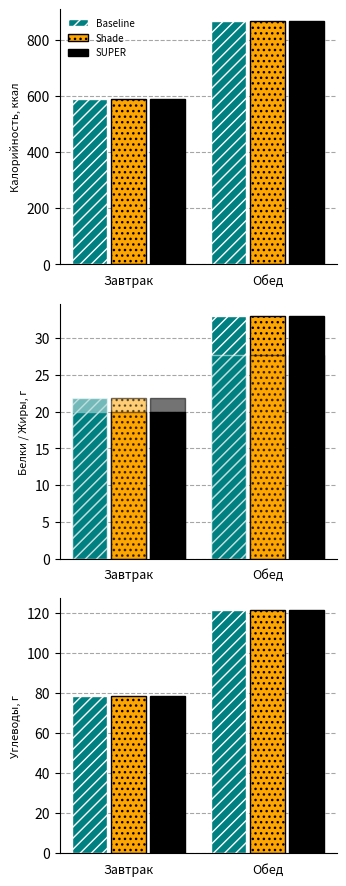

True or false: Калорийность has a value of 1048.4 at Завтрак.

False